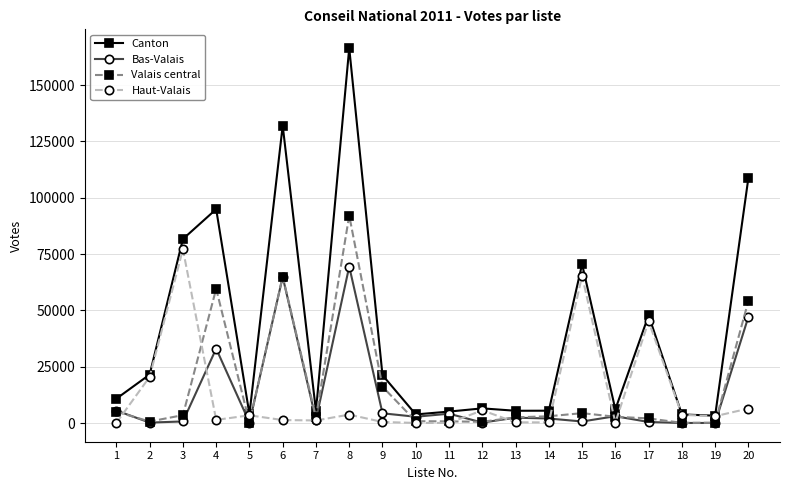

Where is the first local maximum for Bas-Valais?

4